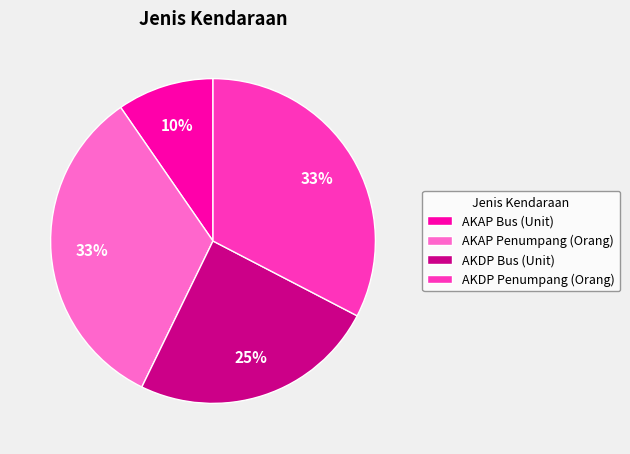

What percentage is the AKAP Penumpang (Orang) slice, to the nearest percent?

33%